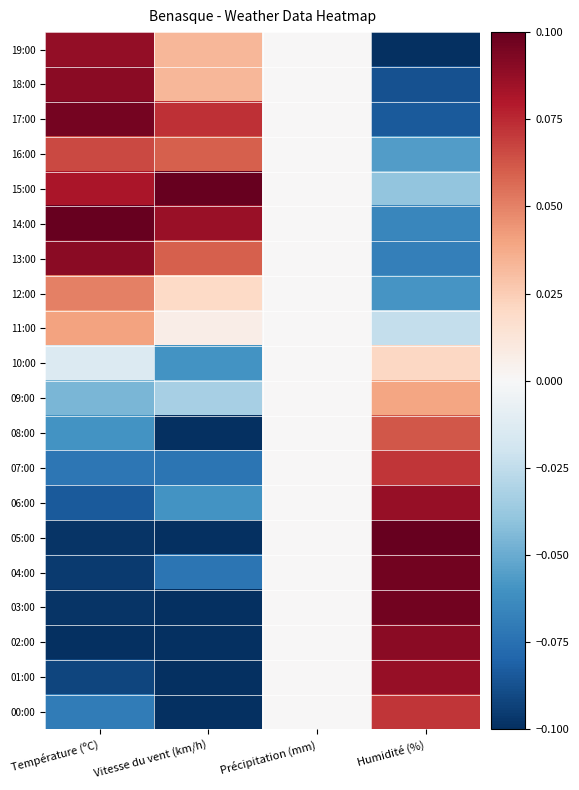

Which has a higher value, Vitesse du vent (km/h) or Précipitation (mm)?

Vitesse du vent (km/h)